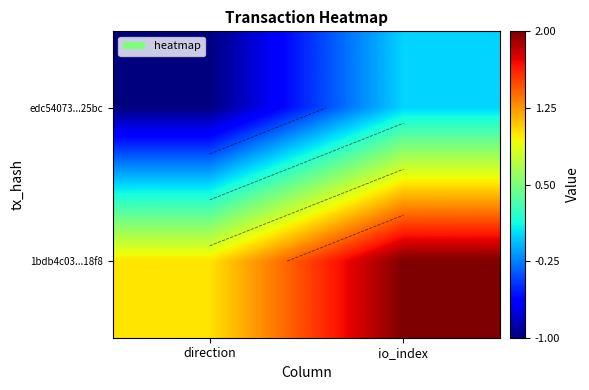

The 1bdb4c03...18f8 series shows 1 at direction. True or false?

True